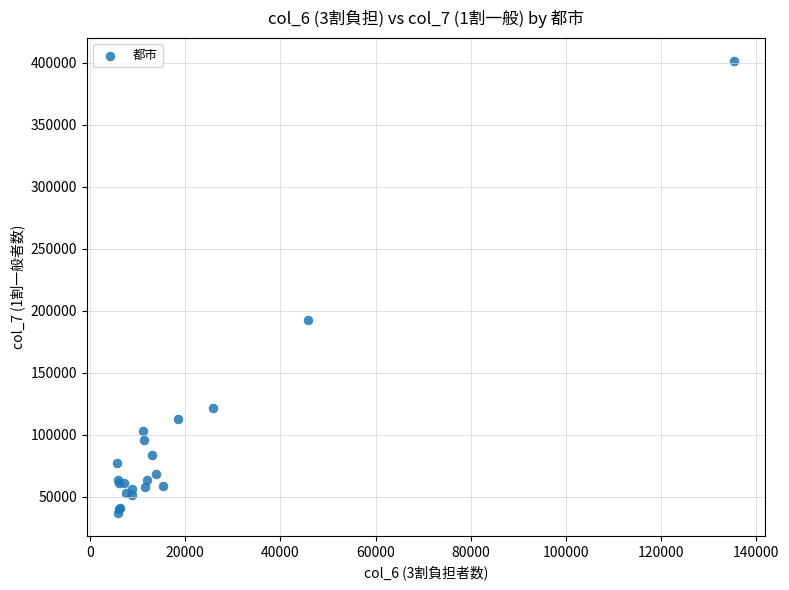

What Y value in the scatter plot is closest to 219204?

192536